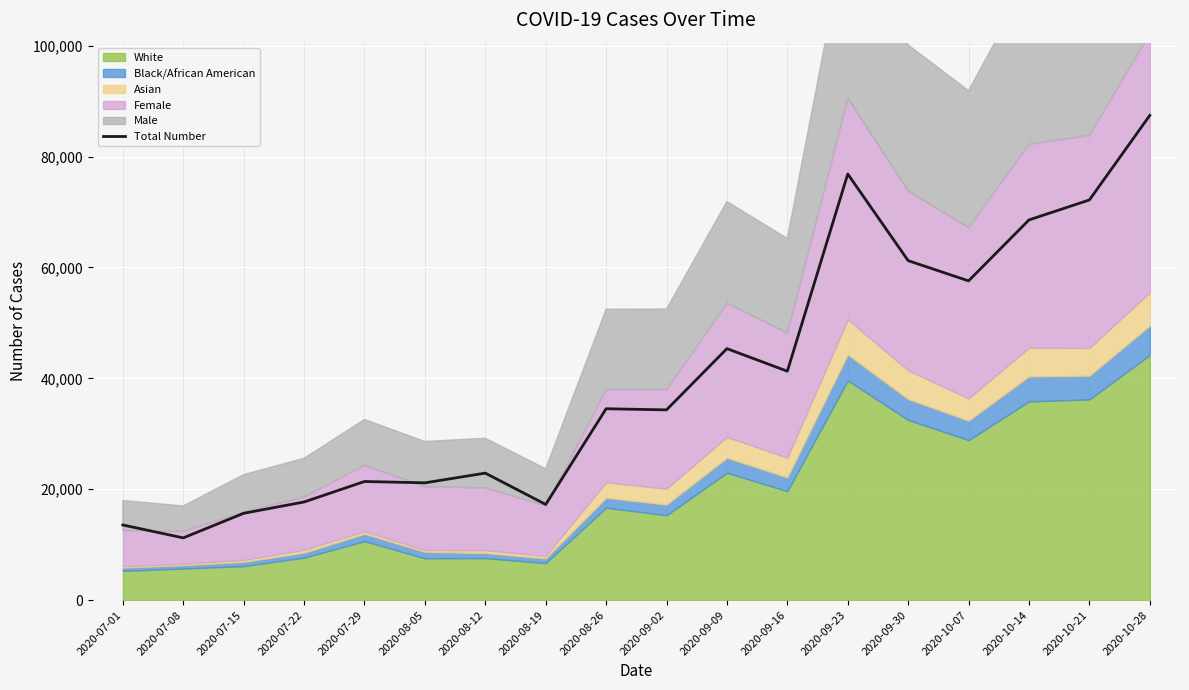

What position from the left is 2020-07-22?

4